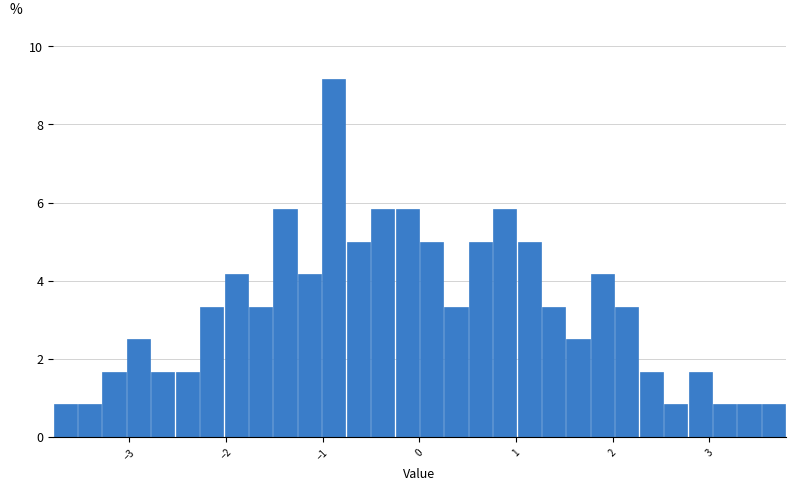

Read against the x-axis, roughly where is the centre of the tallest bar?

-0.9